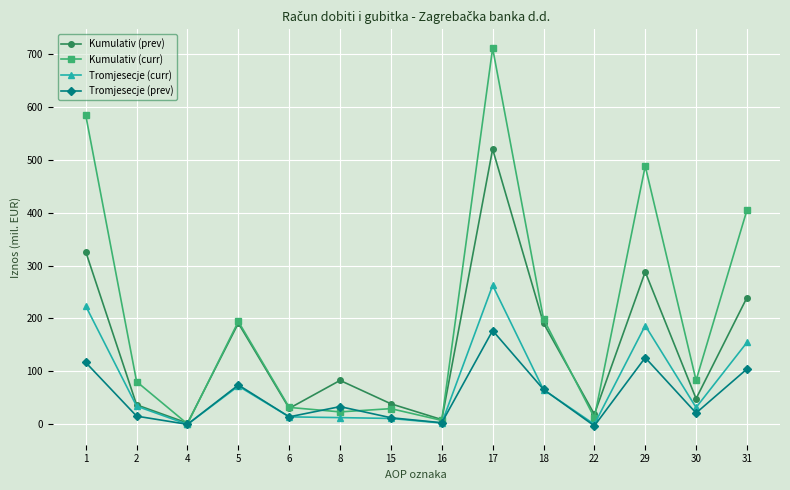

Which series ends up on top after the final intersection of Kumulativ (prev) and Kumulativ (curr)?

Kumulativ (curr)